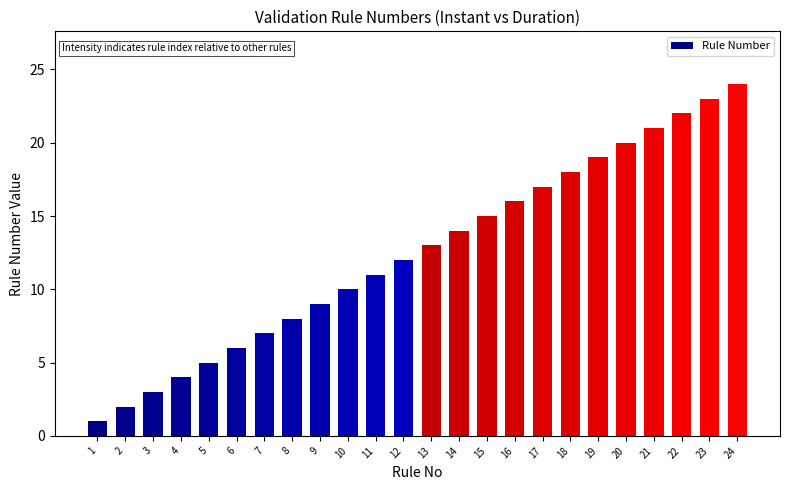

Which category has the lowest value across all series?

1